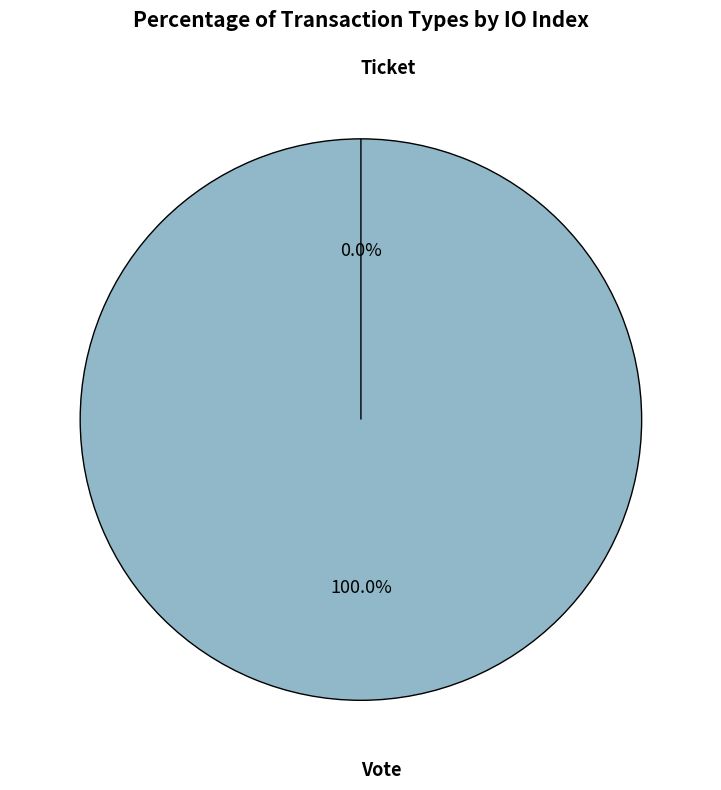

Between Ticket and Vote, which is larger?

Vote